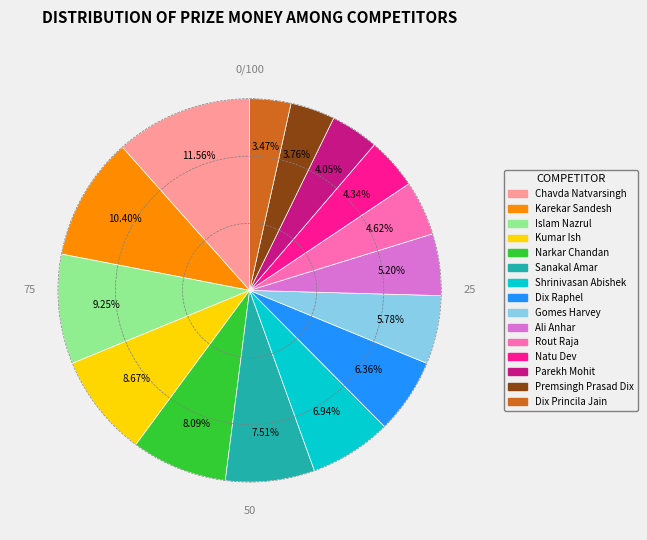

Which category has the biggest portion of the pie?

Chavda Natvarsingh